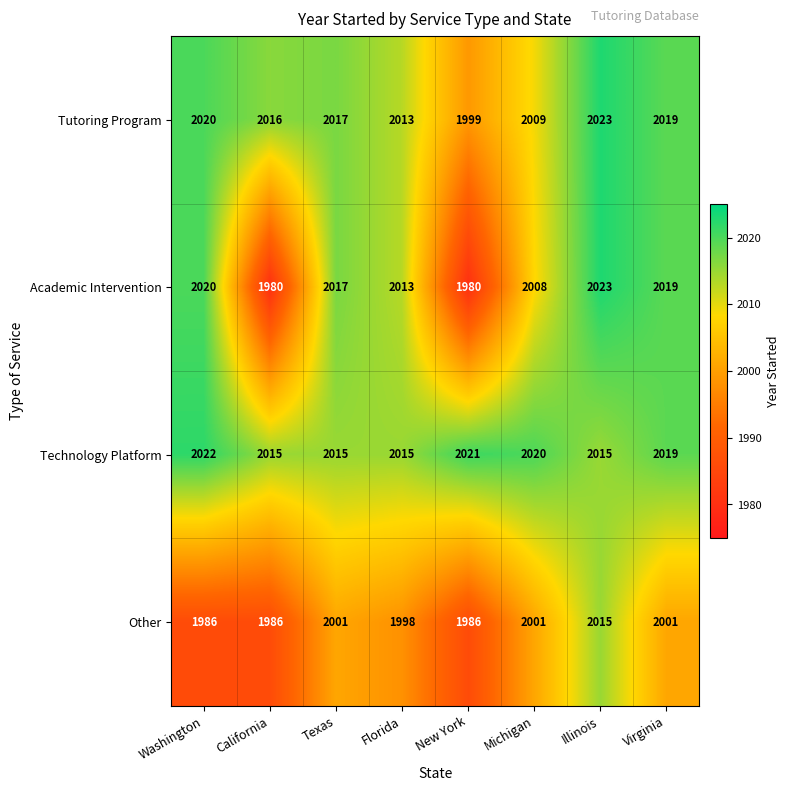

What is the lowest value of the Other series?

1986